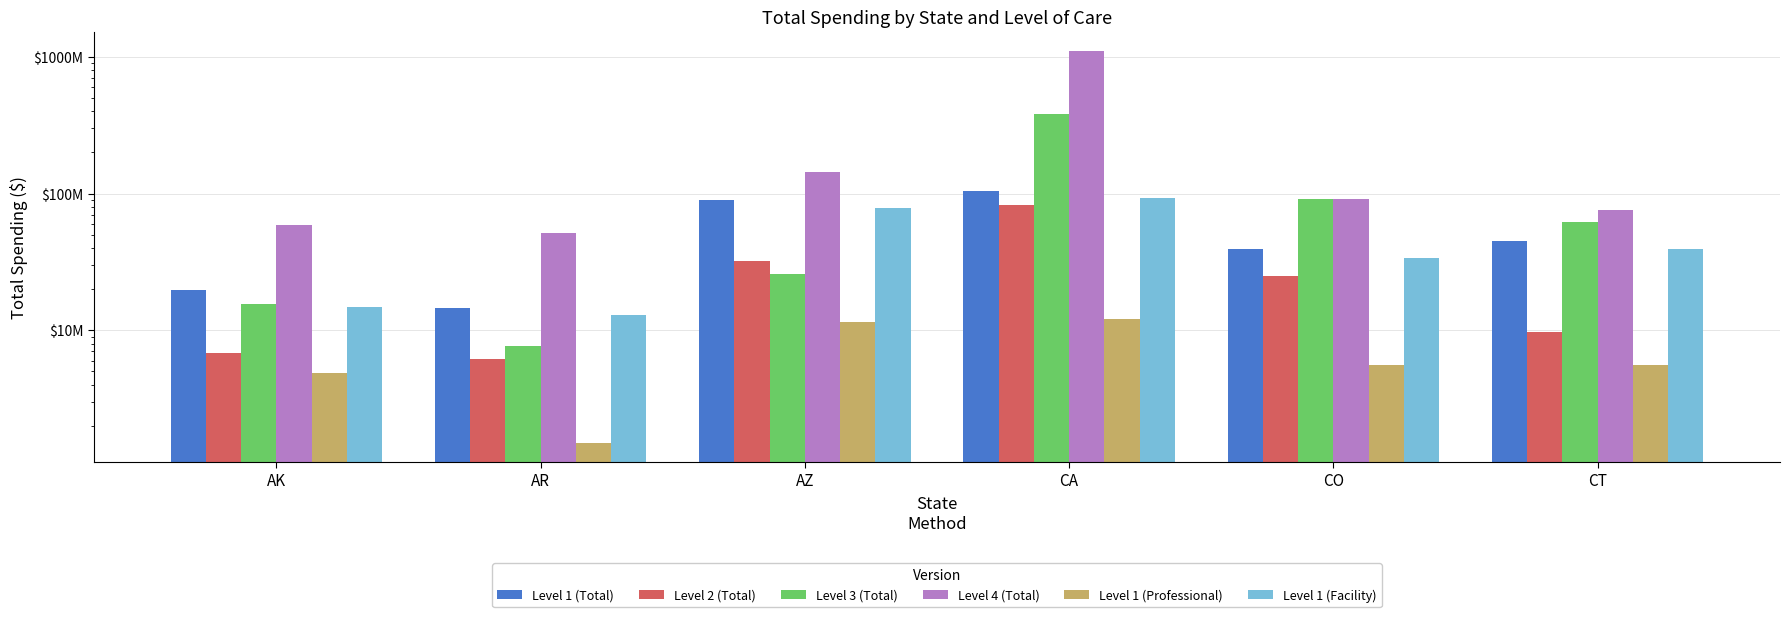

Reading right to left, list all the values displayed in this chart.

Level 1 (Total): 44636235.8	39168281.9	104975518.5	89651542.3	14483998.0	19749204.7
Level 2 (Total): 9687861.5	24748103.0	81829581.3	32330759.3	6163494.5	6859822.7
Level 3 (Total): 61665637.7	90744194.2	384310408.2	25855010.8	7718341.9	15638322.4
Level 4 (Total): 76337667.3	91001158.1	1094634831.8	142993782.1	51189790.1	58824937.9
Level 1 (Professional): 5569259.3	5601376.4	12149132.0	11539219.1	1501386.3	4879126.5
Level 1 (Facility): 39066976.5	33566905.6	92826386.5	78112323.3	12982611.8	14870078.1